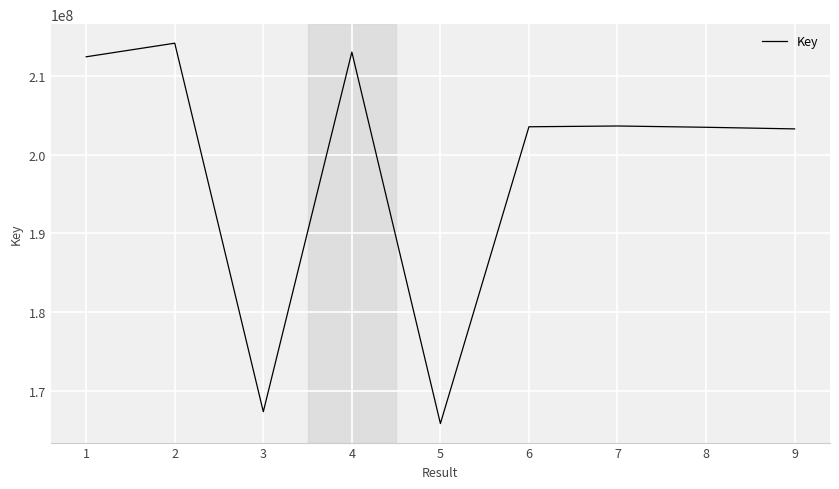

Where is the first local minimum?

3